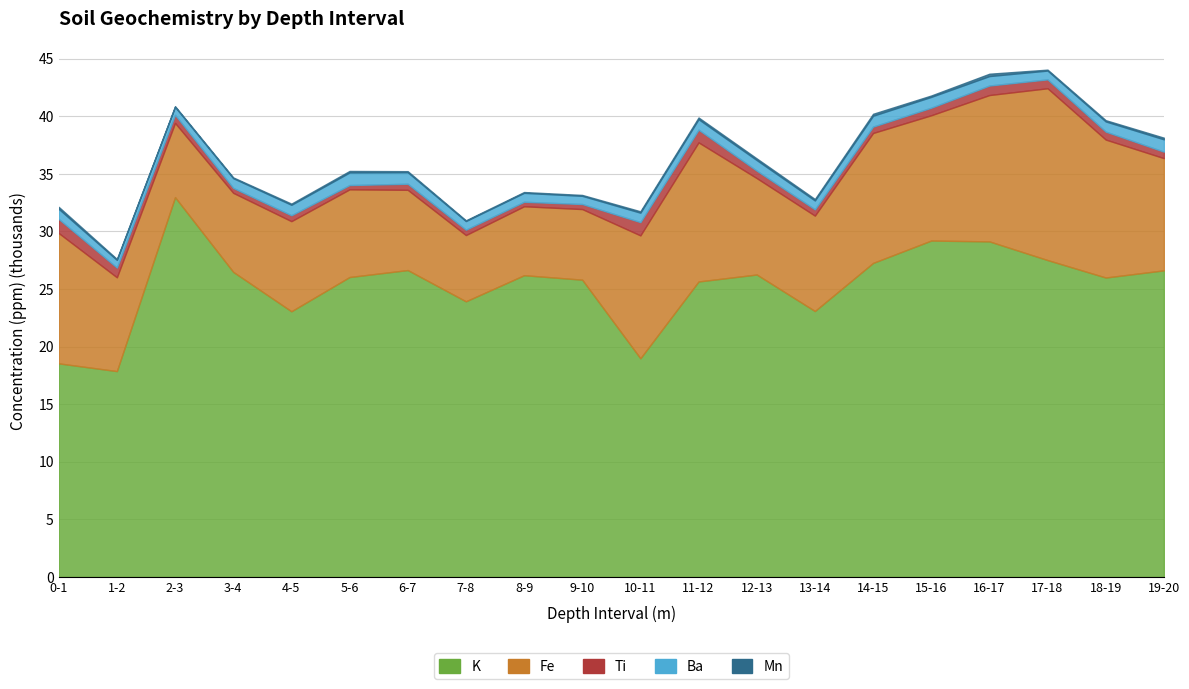

Read the K value at 12-13, to the nearest 50.

26250